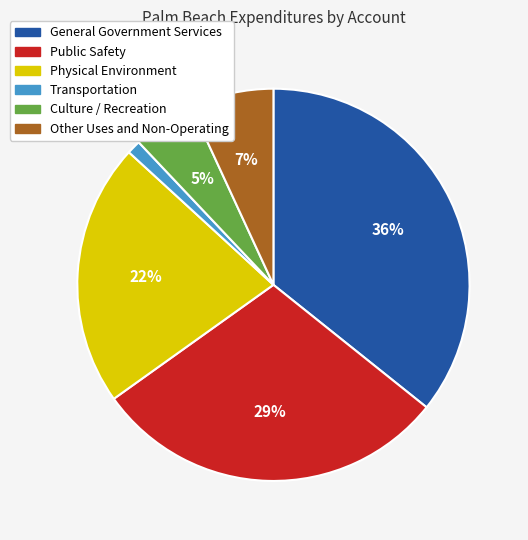

To the nearest percent, what is the difference between the largest and smallest slice percentages?

35%